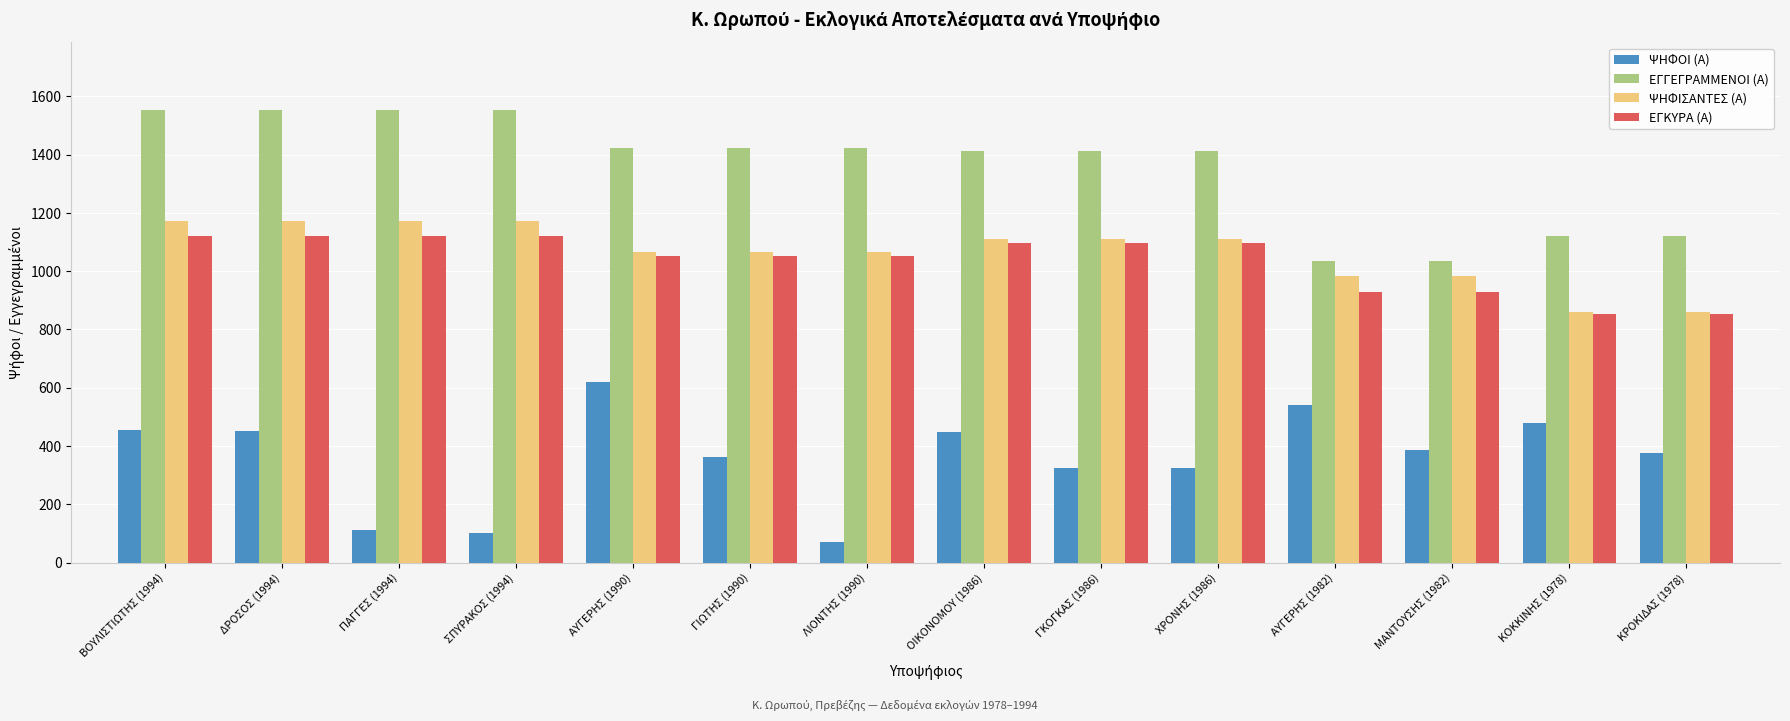

Which series has the largest total across all categories?

ΕΓΓΕΓΡΑΜΜΕΝΟΙ (Α)